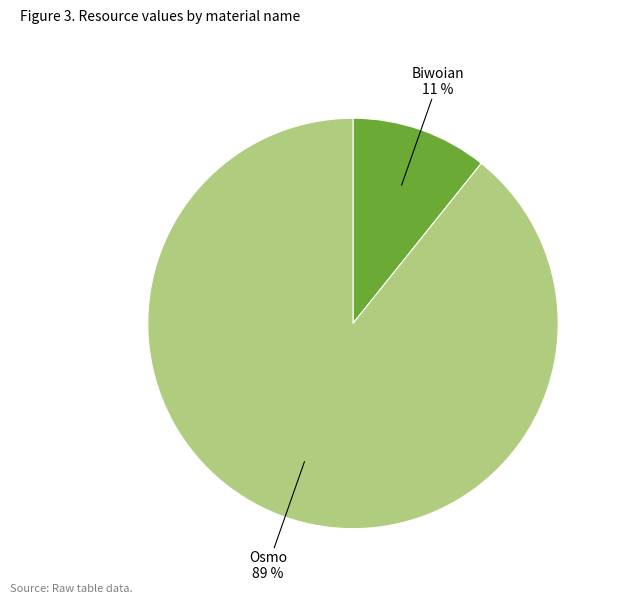

How many slices are in this pie chart?

2